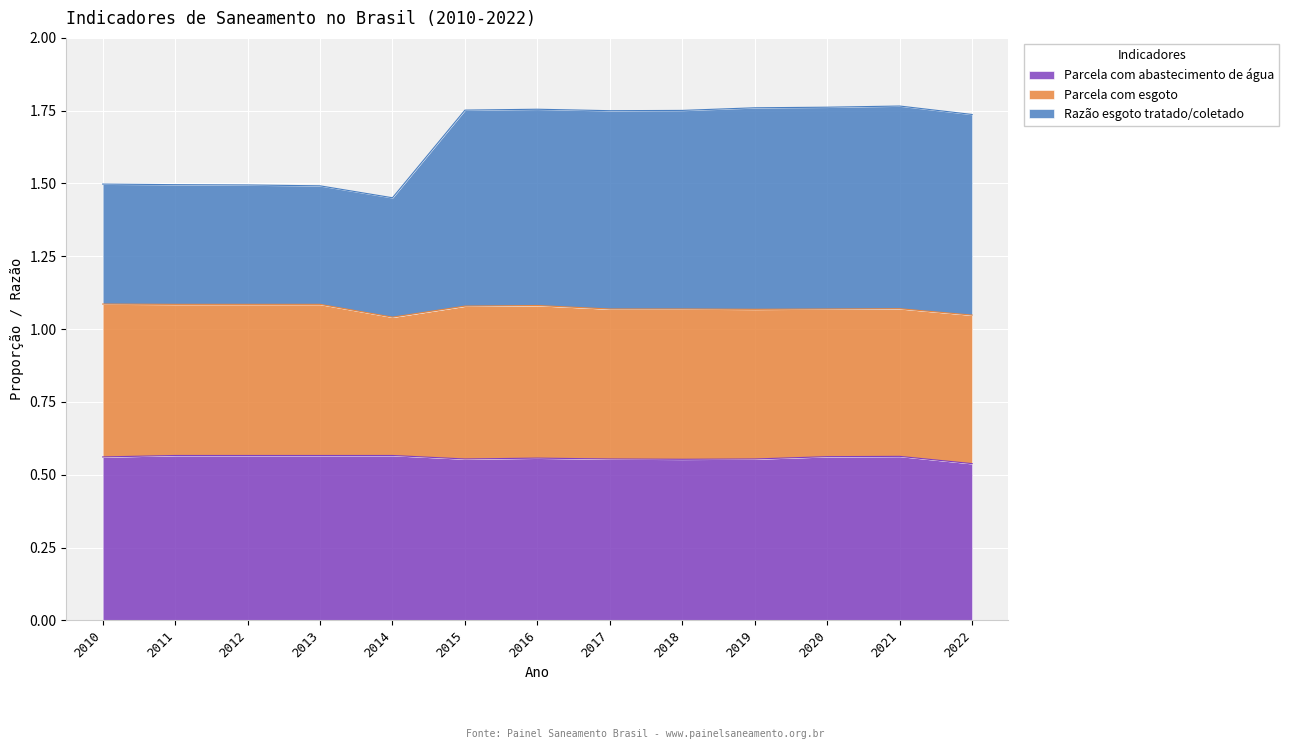

Which category has the highest value across all series?

2021